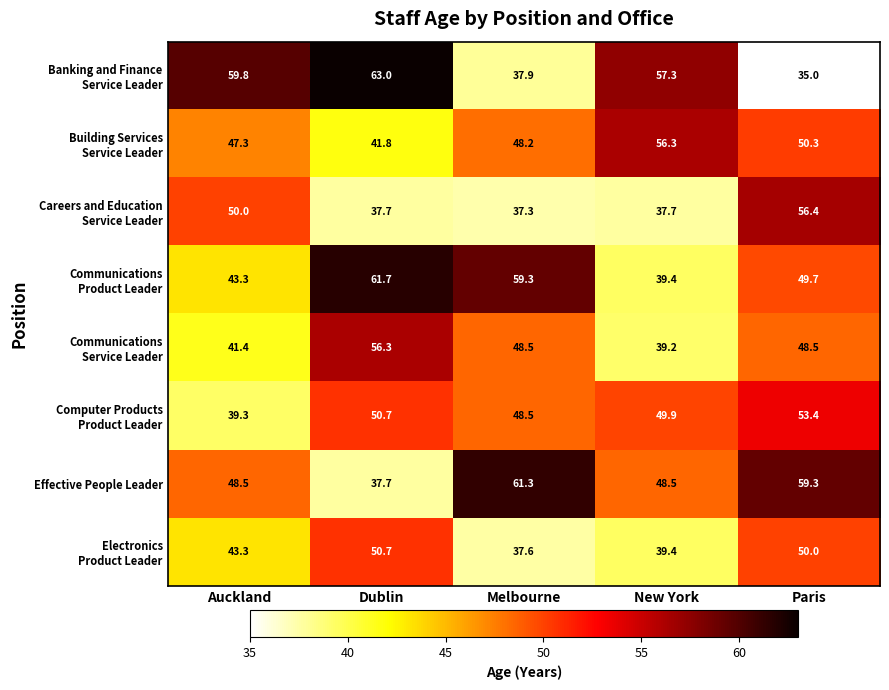

What is the maximum value shown in the chart?

63.0